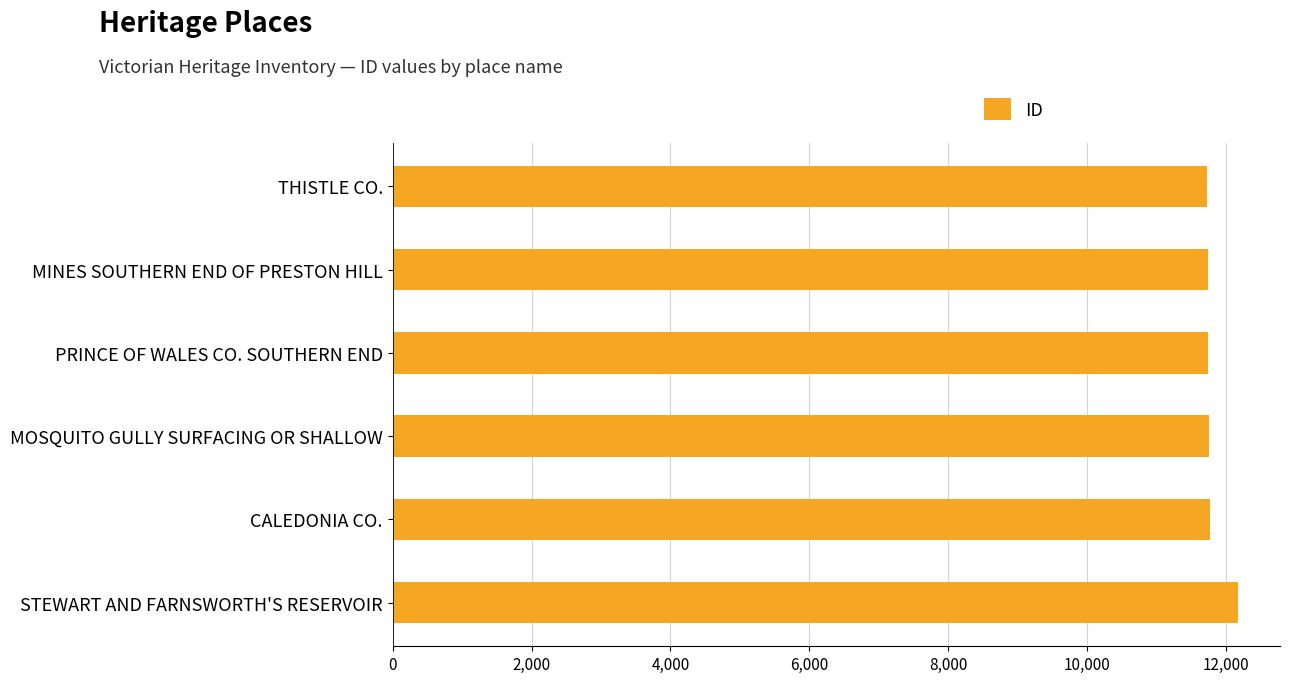

How many values are below 11747?

3